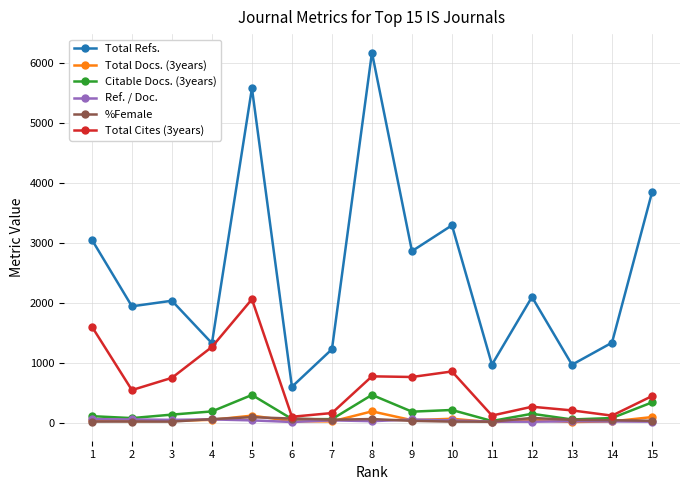

Where is the first local minimum for Total Refs.?

2